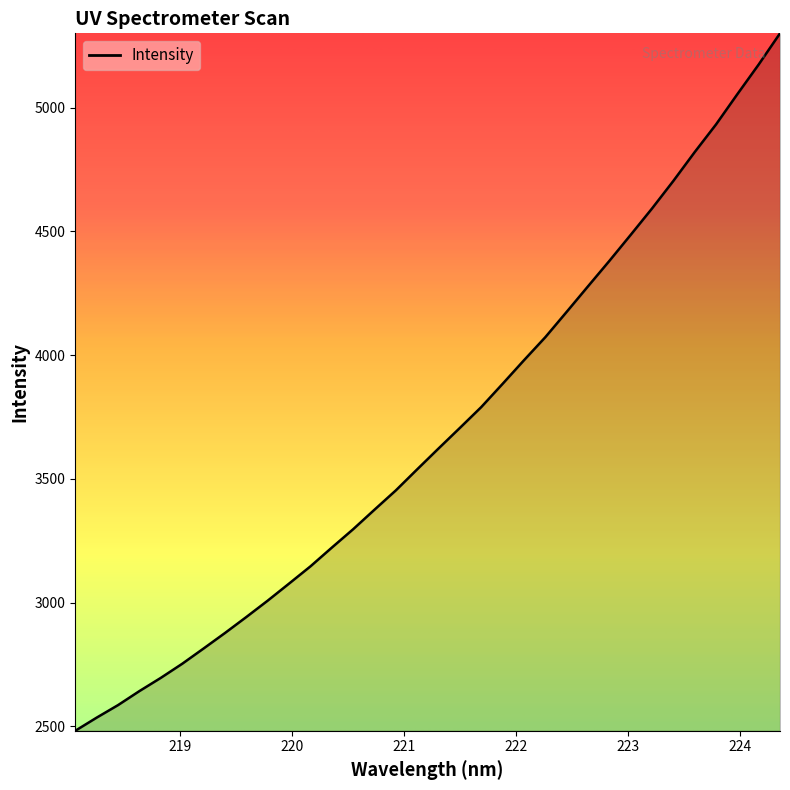

What is the maximum value shown in the chart?

5300.1